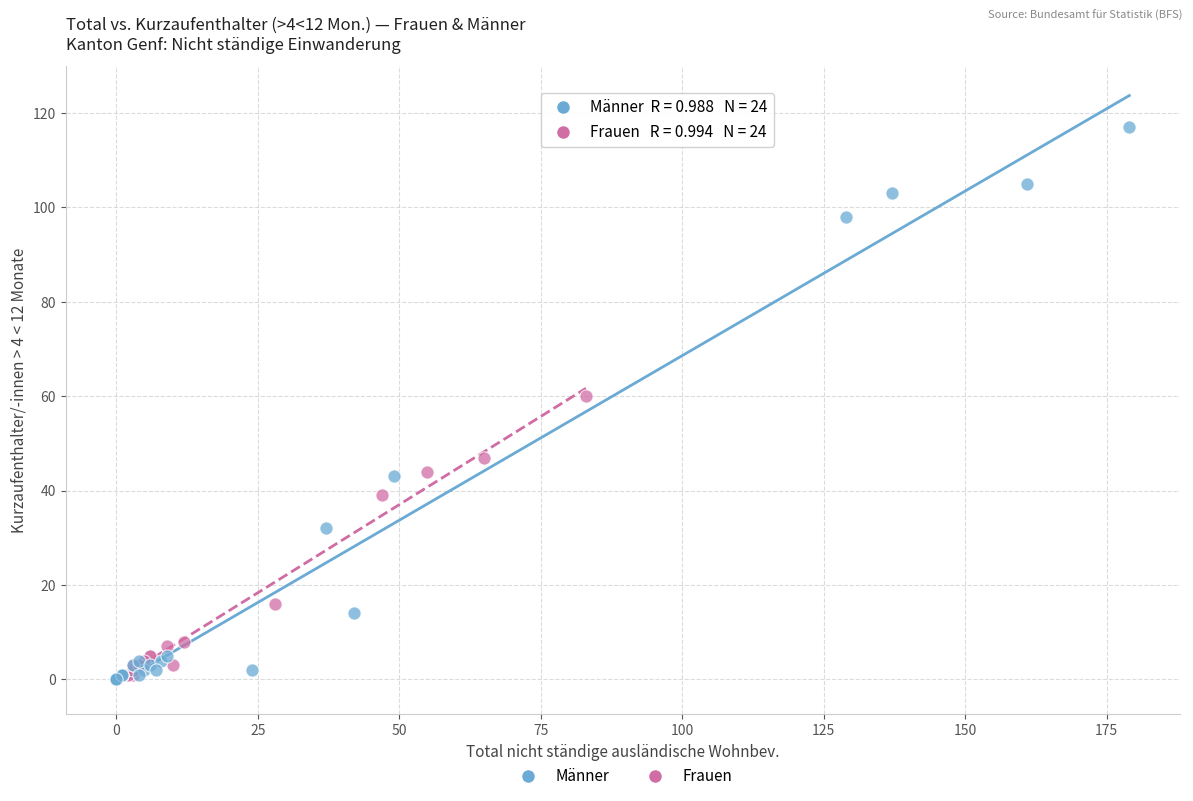

What are all the series names shown in the legend?

Männer, Frauen